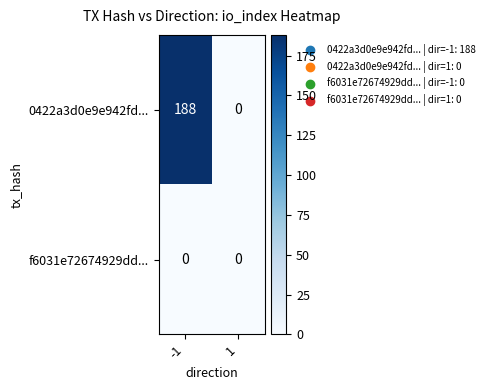

At which category is the sum across all series the highest?

-1